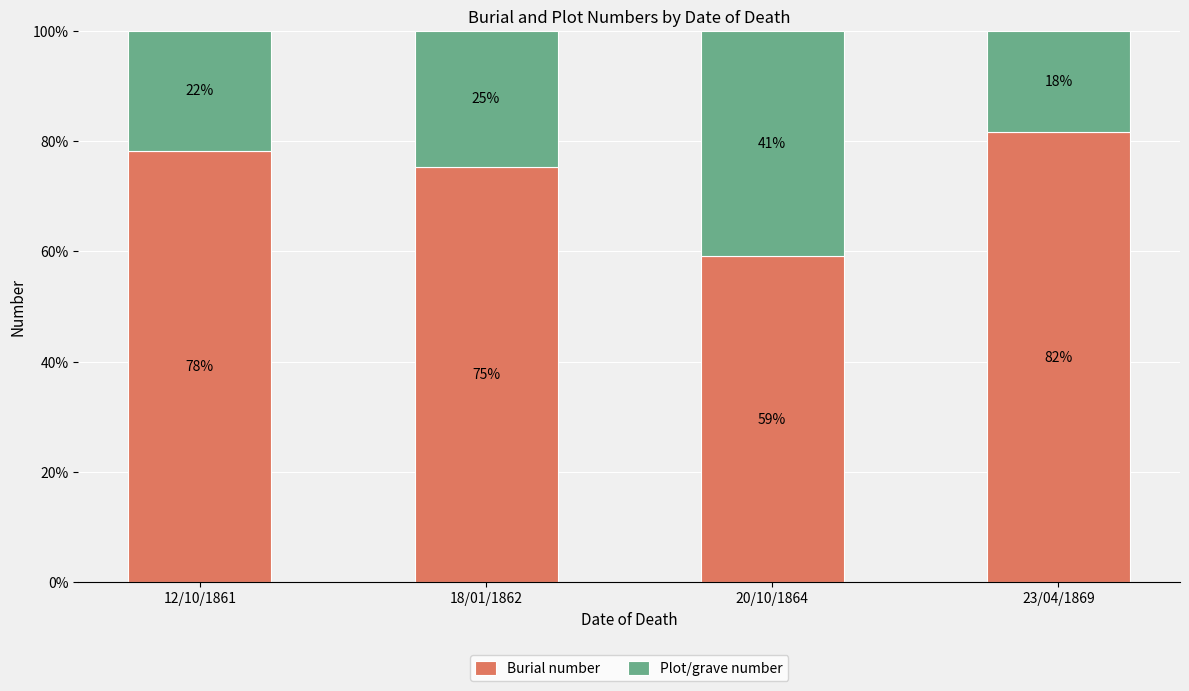

The Burial number series shows 35.6 at 20/10/1864. True or false?

False